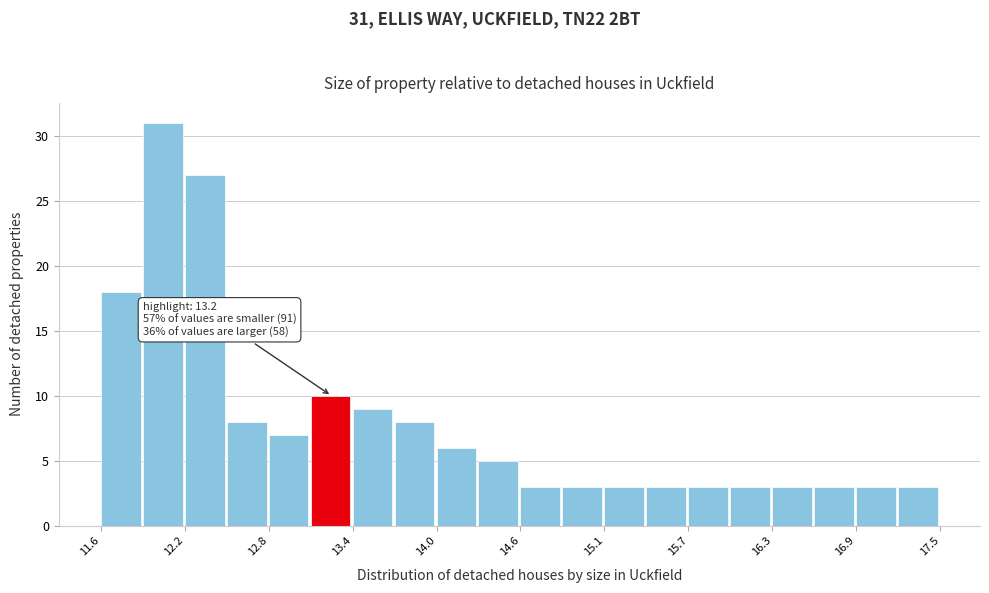

Around what value on the x-axis is the tallest bar? Give the approximate position of its centre, as read against the axis.

12.0